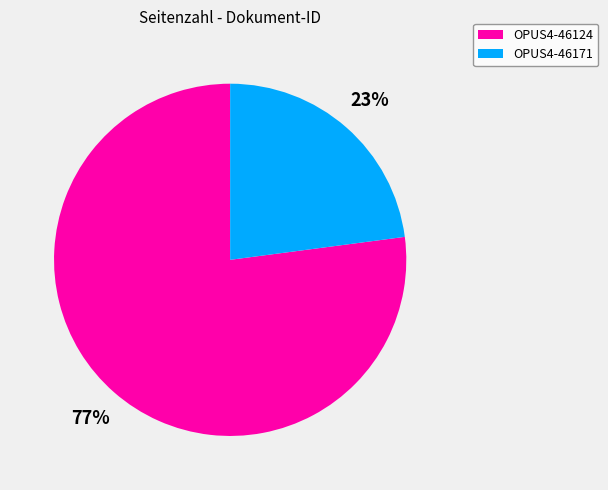

Which has a higher value, OPUS4-46171 or OPUS4-46124?

OPUS4-46124